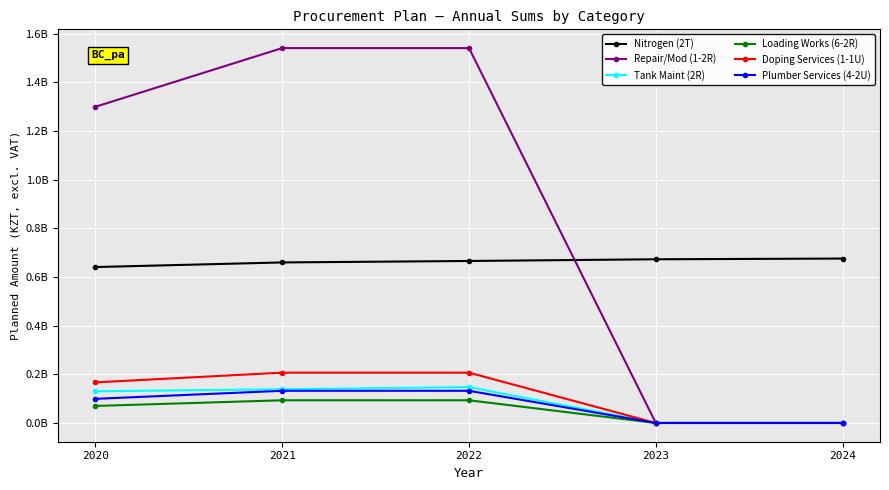

Reading right to left, extract all data points from this chart.

Nitrogen (2T): 676019520.0	673025760.0	666040320.0	660052800.0	641075664.0
Repair/Mod (1-2R): 0.0	0.0	1541335400.0	1541335400.0	1300000000.0
Tank Maint (2R): 0.0	0.0	147535164.0	138681042.0	130248550.0
Loading Works (6-2R): 0.0	0.0	93293000.0	93293000.0	69969750.0
Doping Services (1-1U): 0.0	0.0	206893050.0	206893050.0	166893000.0
Plumber Services (4-2U): 0.0	0.0	132338850.0	132338850.0	99254137.0